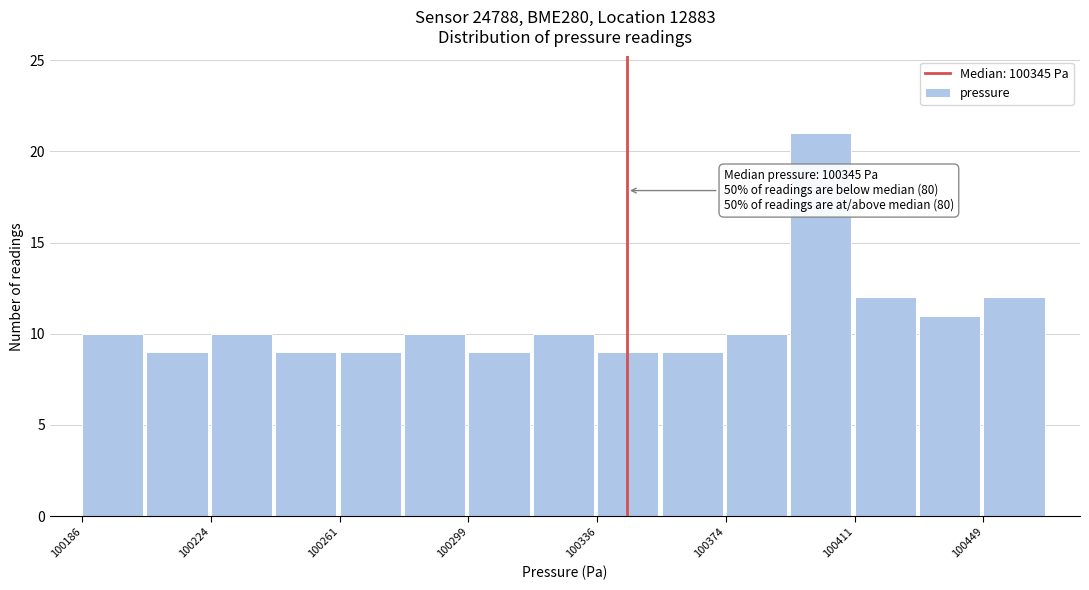

Around what value on the x-axis is the tallest bar? Give the approximate position of its centre, as read against the axis.

100400